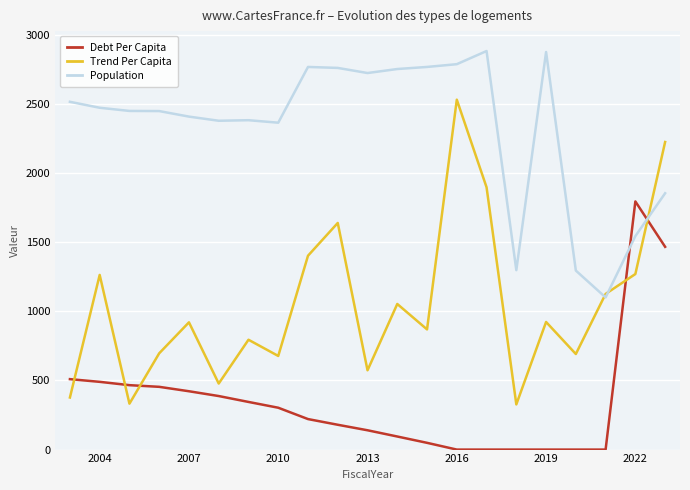

What is the greatest value displayed?

2881.0